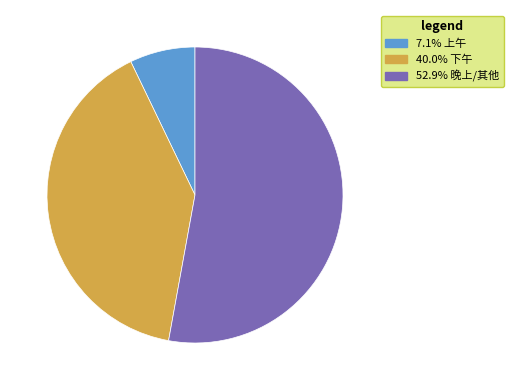

Is the sum of 52.9% 晚上/其他 and 40.0% 下午 greater than half?

Yes